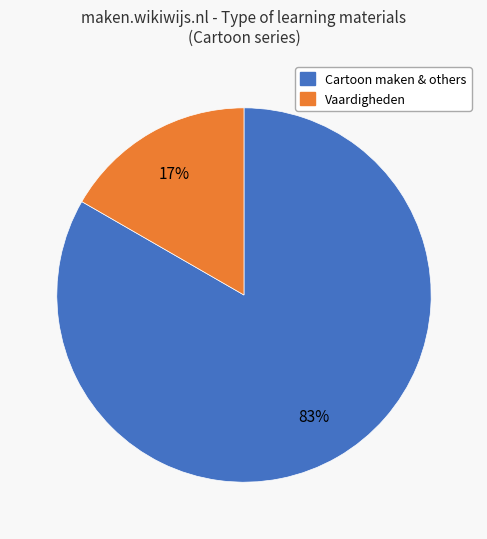

Does any single category account for the majority?

Yes